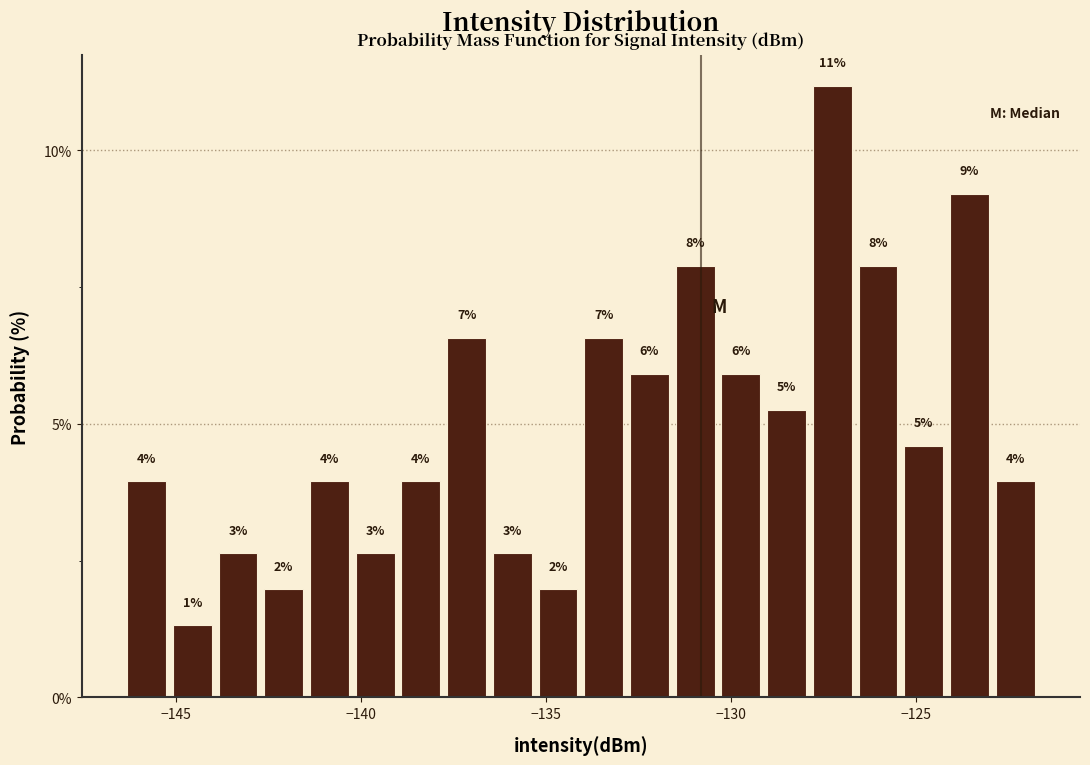

Read against the x-axis, roughly where is the centre of the tallest bar?

-127.5